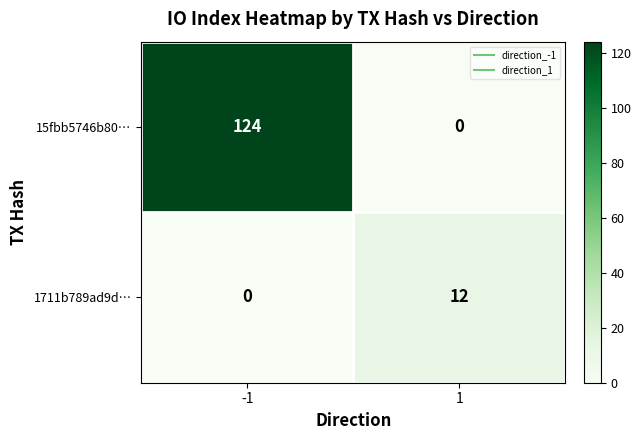

Which series has the largest range (max minus min)?

15fbb5746b80…